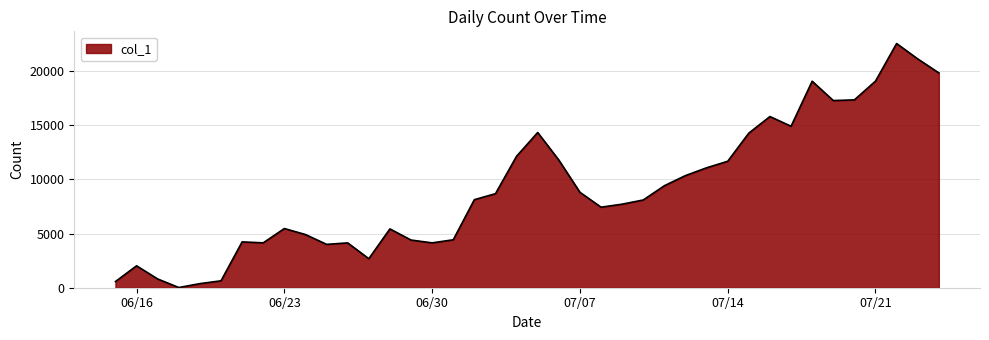

What is the difference between the maximum and minimum values?

22512